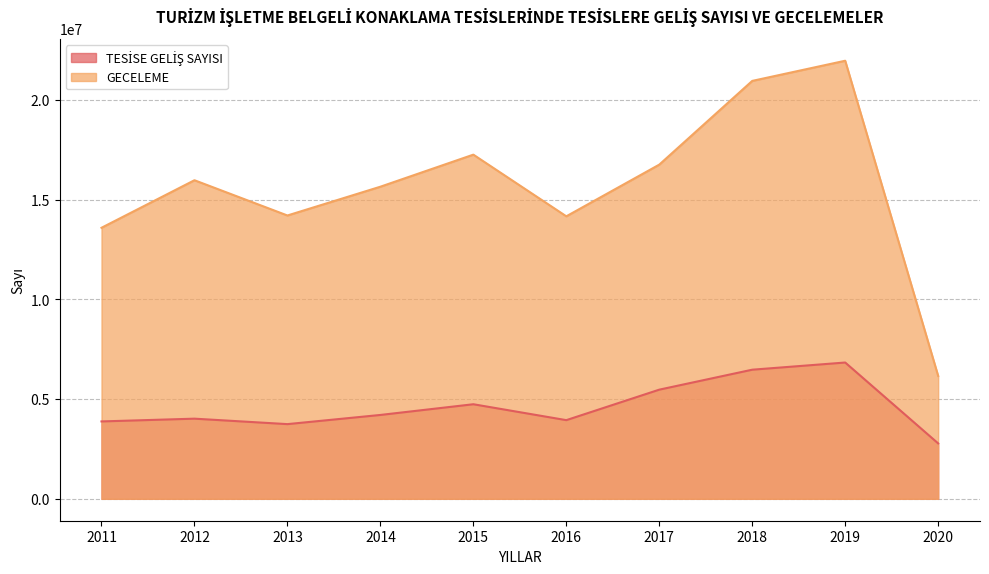

What is the value of the TESİSE GELİŞ SAYISI point at the 3rd from the left?

3743403